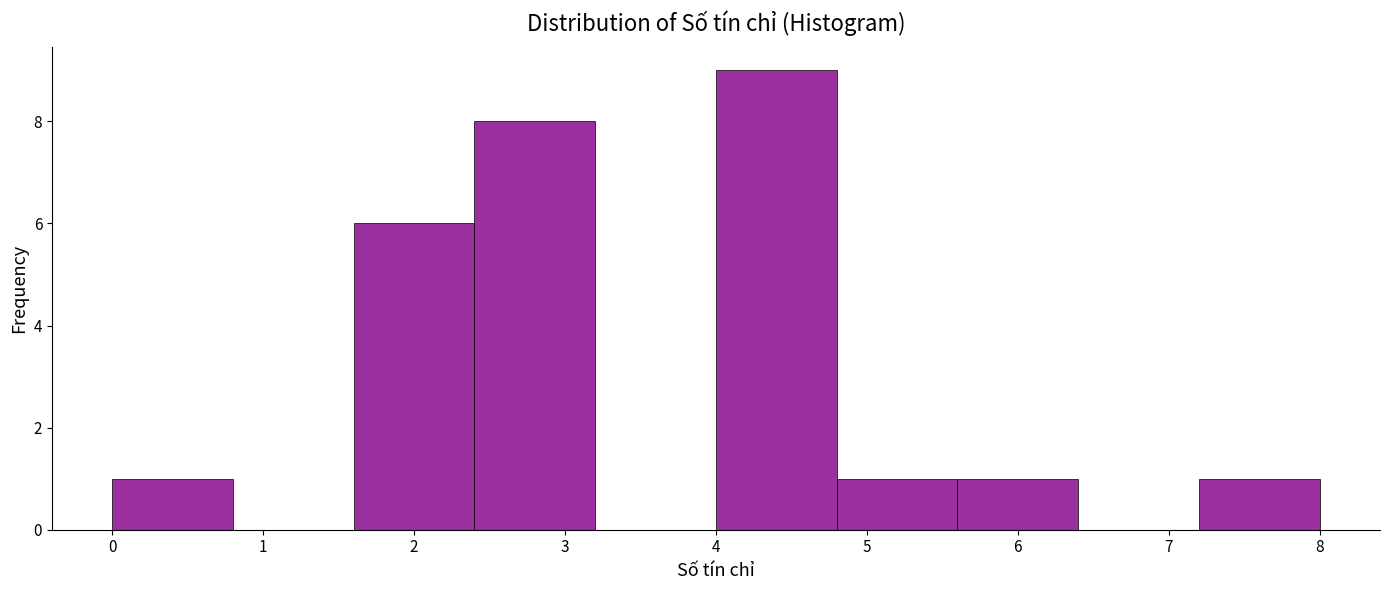

Reading left to right, transcribe this chart: for each bar, give the range it covers on the x-axis and its height. The values are not printed on the chart, so give them approximately, as read against the axis.

0.0 to 0.8: 1
0.8 to 1.6: 0
1.6 to 2.4: 6
2.4 to 3.2: 8
3.2 to 4.0: 0
4.0 to 4.8: 9
4.8 to 5.6: 1
5.6 to 6.4: 1
6.4 to 7.2: 0
7.2 to 8.0: 1